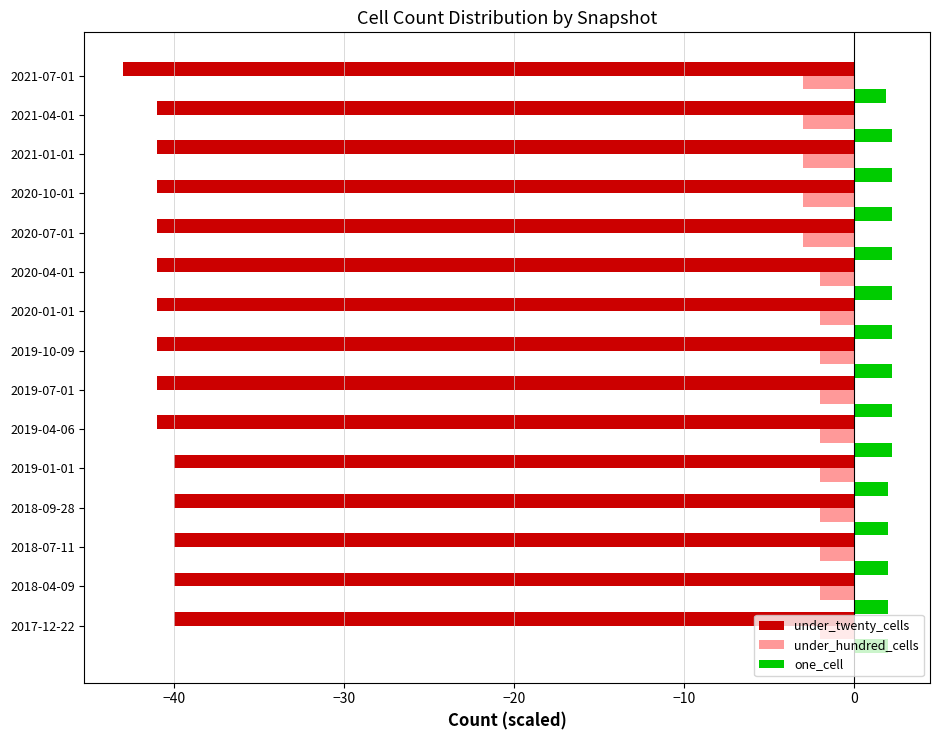

Rank the series at 2017-12-22 from lowest to highest value.

under_twenty_cells, under_hundred_cells, one_cell